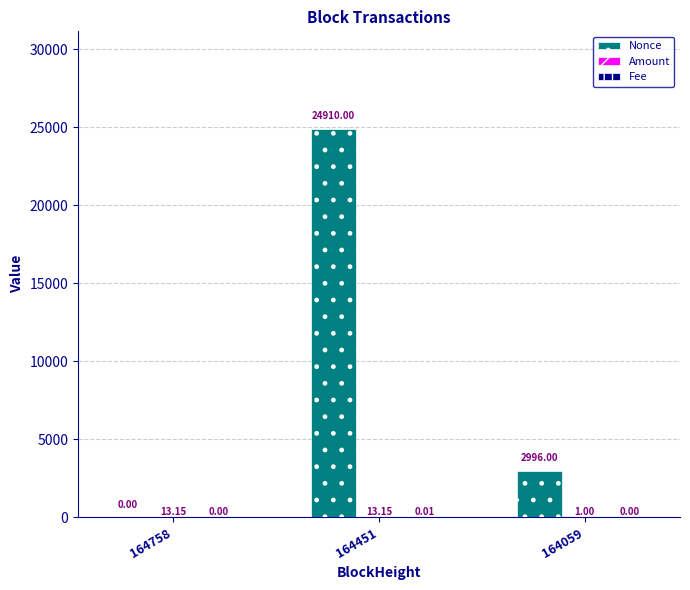

How many data points does each series have?

3